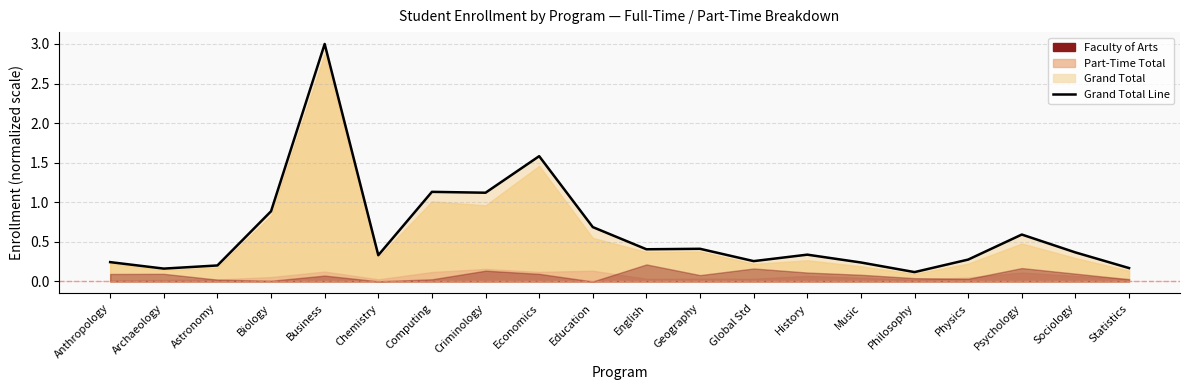

True or false: the data shows 0.1 at Global Std.

False